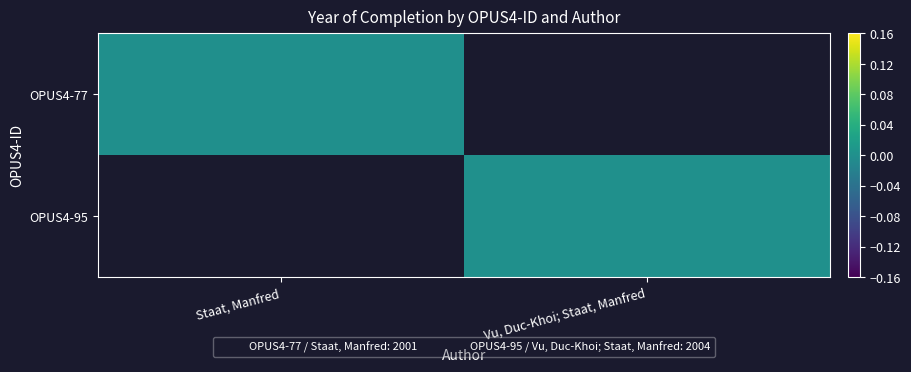

How many categories are shown in the chart?

2